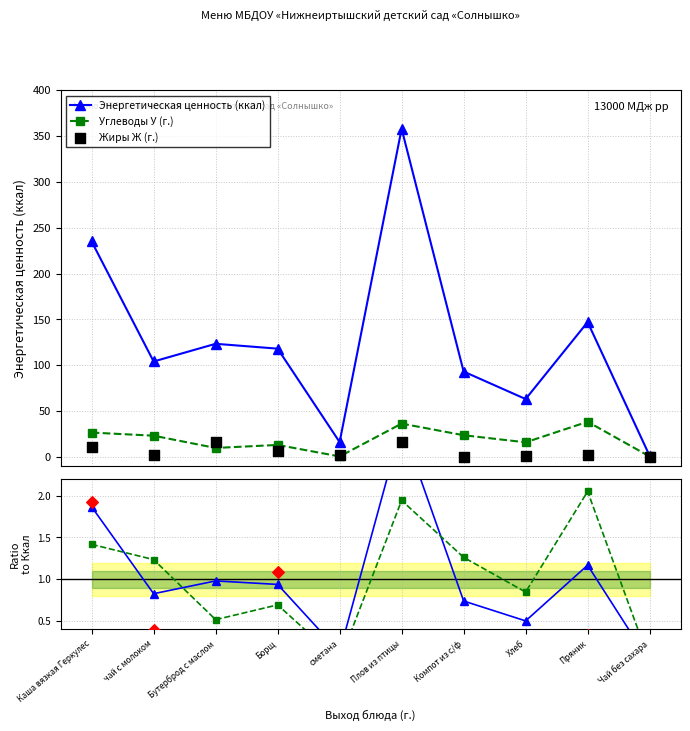

Is the value of Углеводы У (г.) at Компот из с/ф greater than the value of Жиры ratio at Хлеб?

Yes